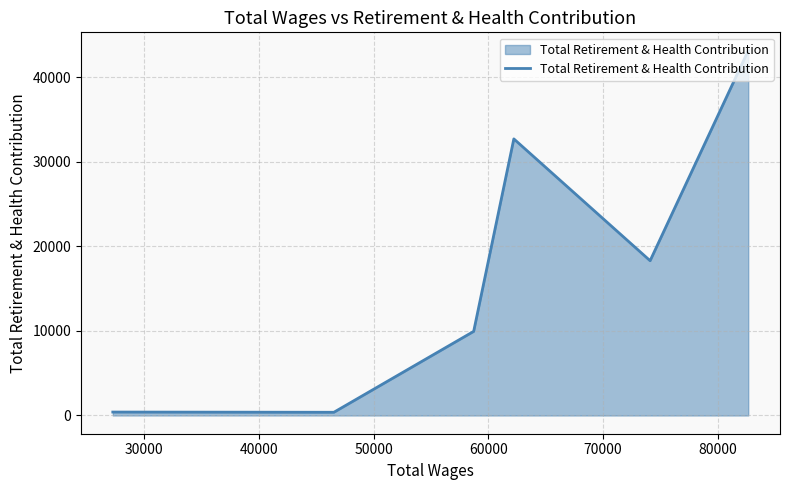

What is the sum of all values?

104964